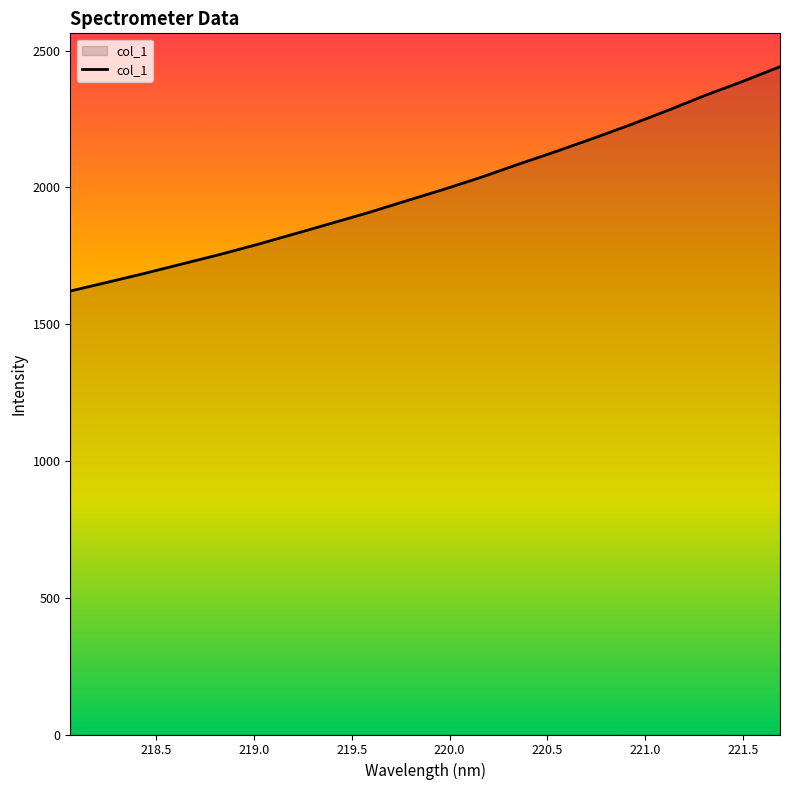

What is the minimum value shown in the chart?

1621.3